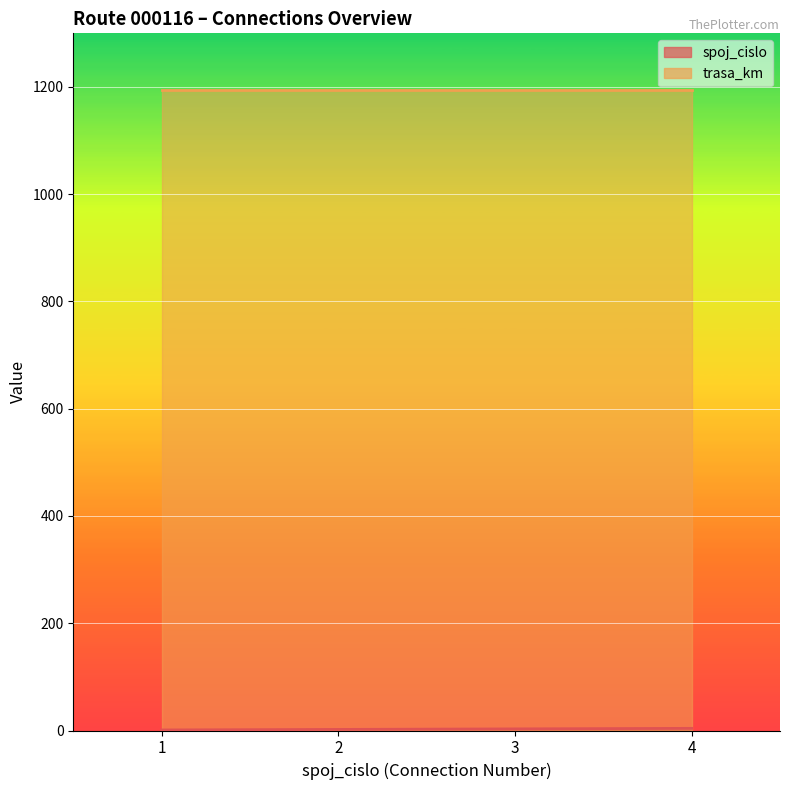

Which has a higher value, 4 or 1?

4